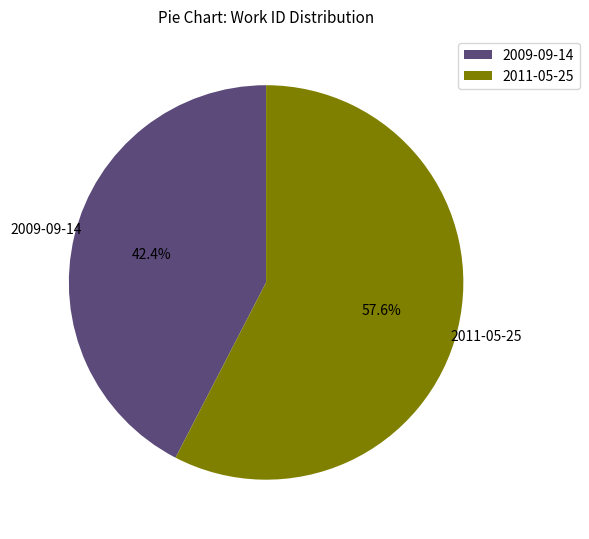

The 2009-09-14 slice represents 42% of the pie. True or false?

True